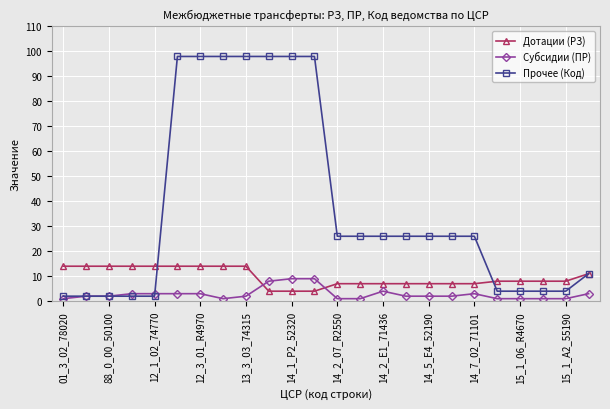

How many intersections are there between Субсидии (ПР) and Дотации (РЗ)?

2